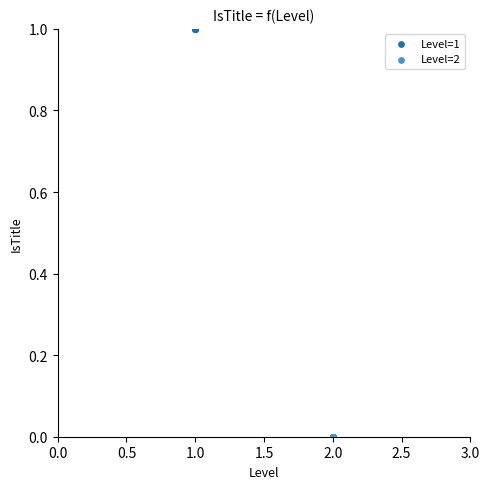

Which series contains the lowest Y value?

Level=2